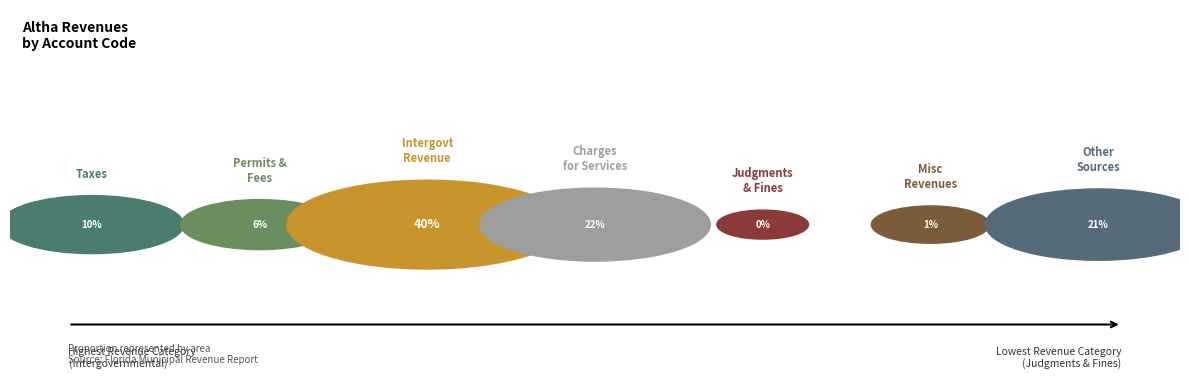

Do Judgments, Fines & Forfeits and Intergovernmental Revenue together represent more than half of the pie?

No